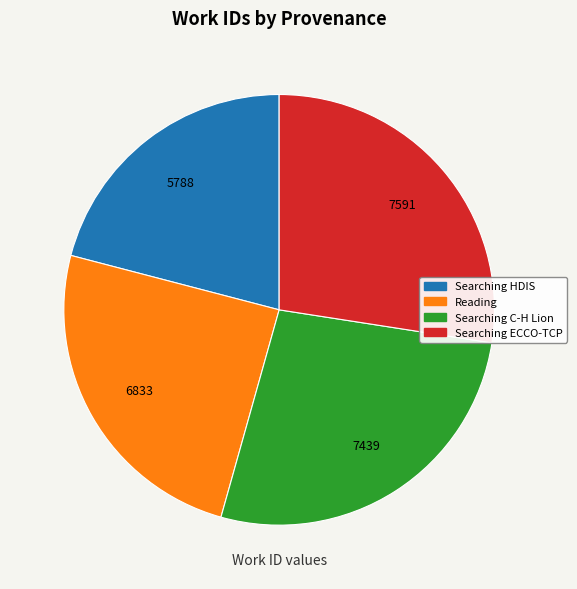

Does any single category account for the majority?

No